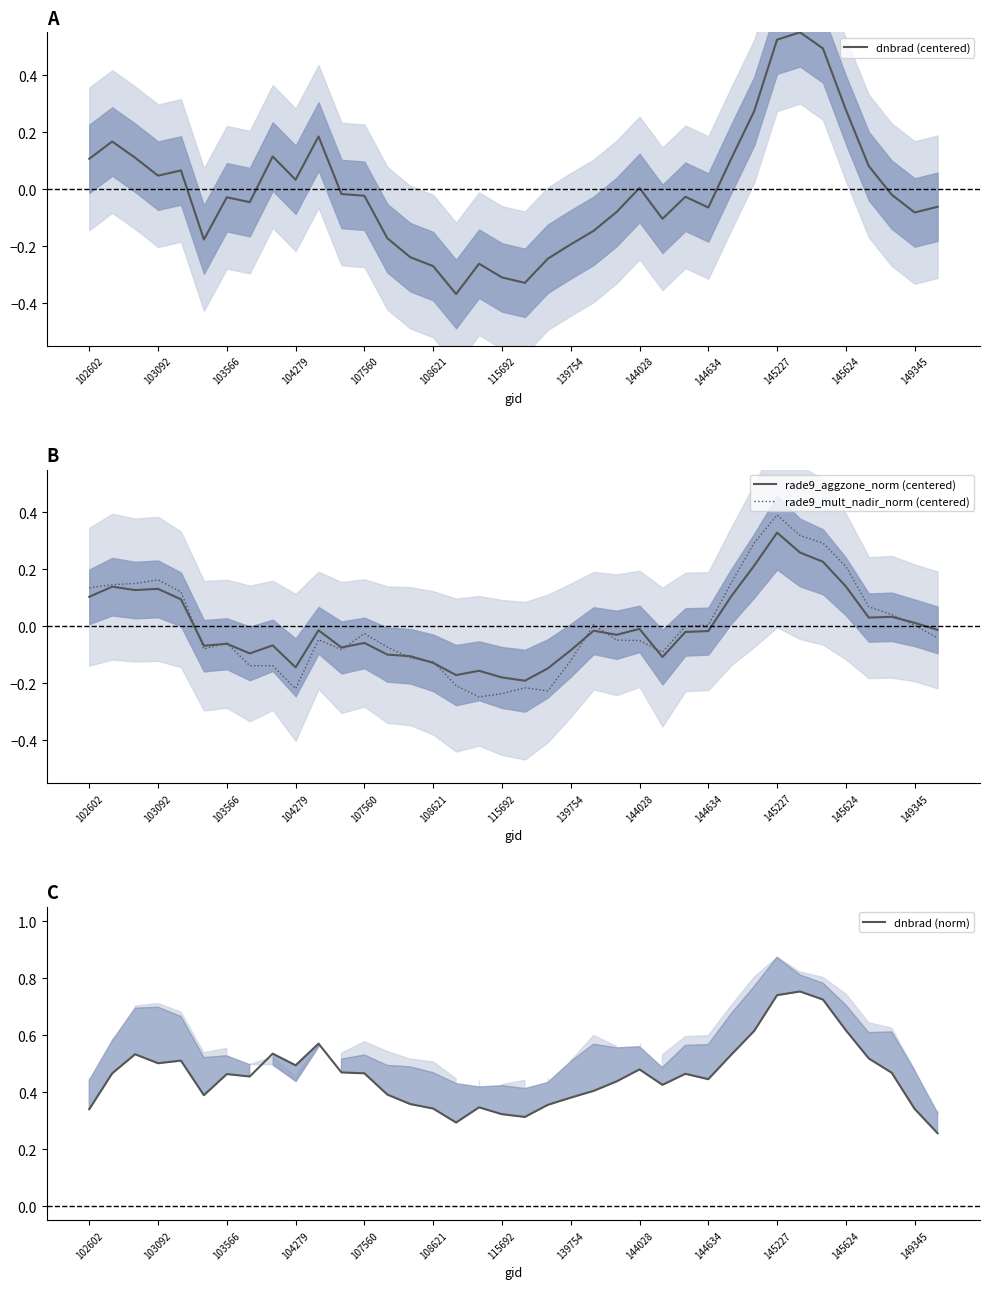

Which series has the largest total across all categories?

dnbrad (norm)